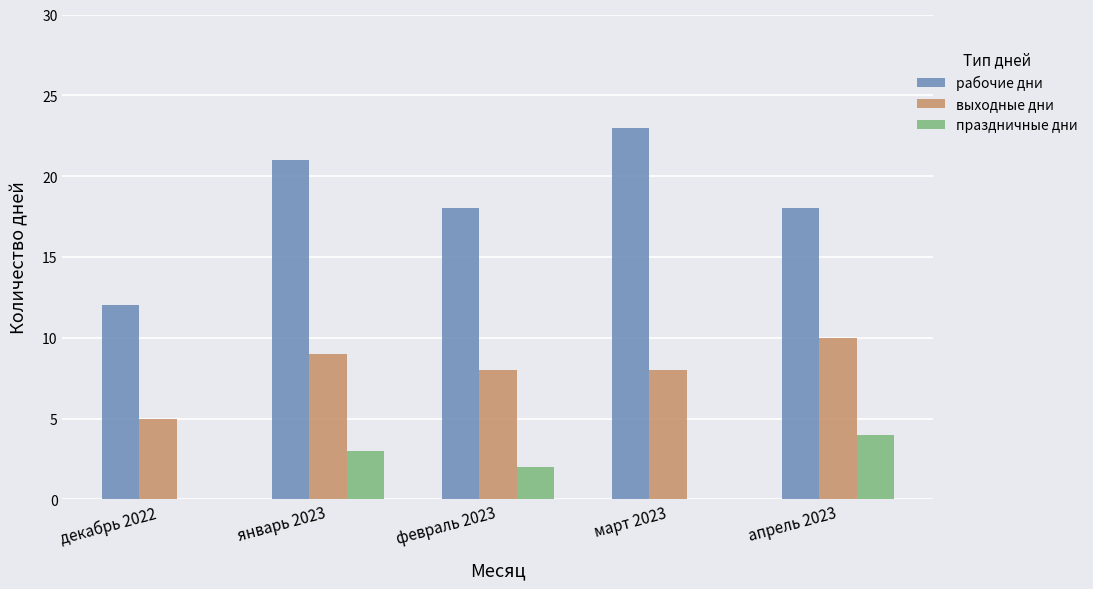

What is the difference between the рабочие дни values at январь 2023 and февраль 2023?

3